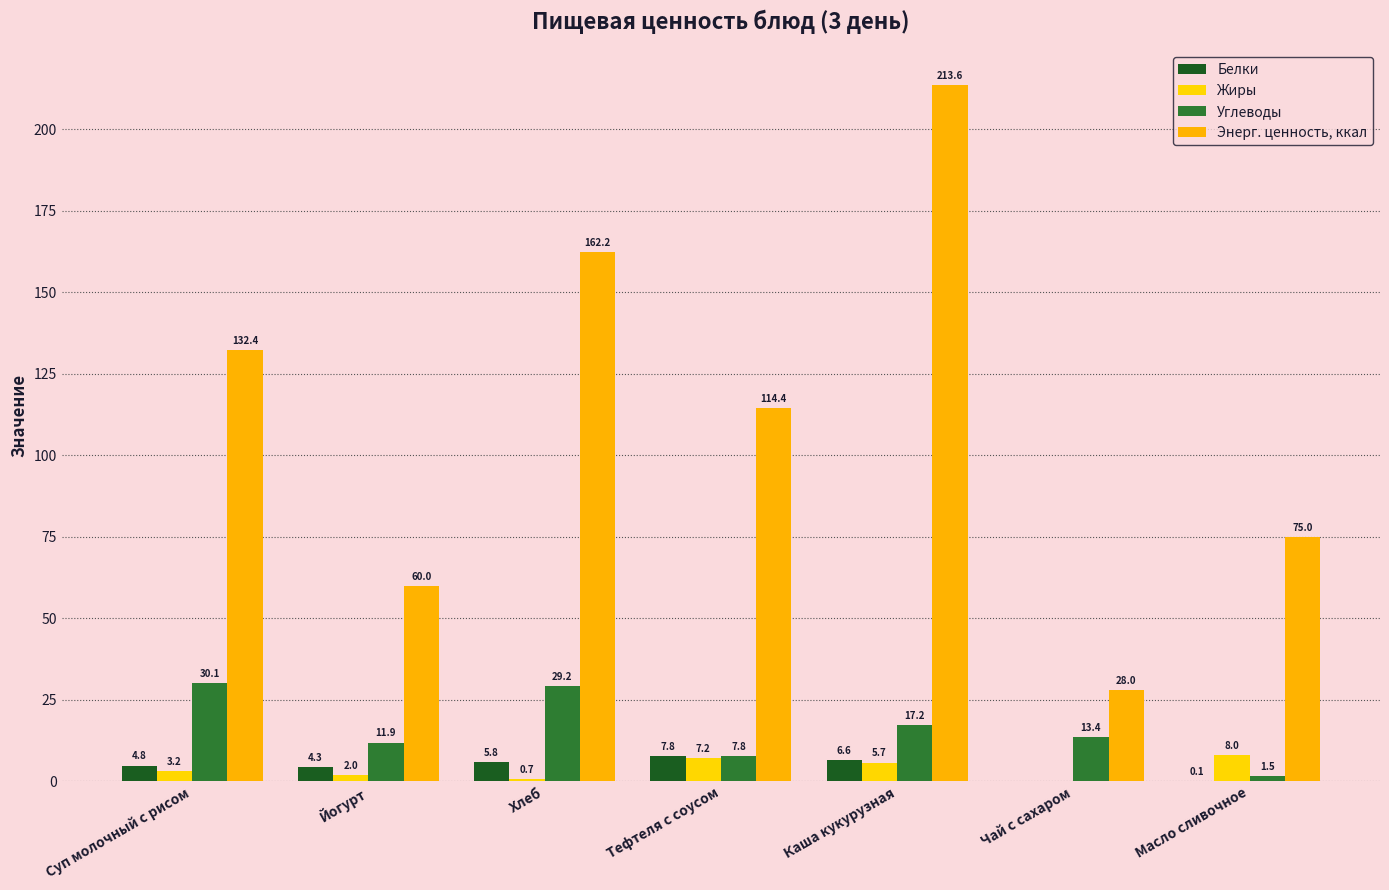

What is the difference between the Жиры values at Суп молочный с рисом and Тефтеля с соусом?

4.0